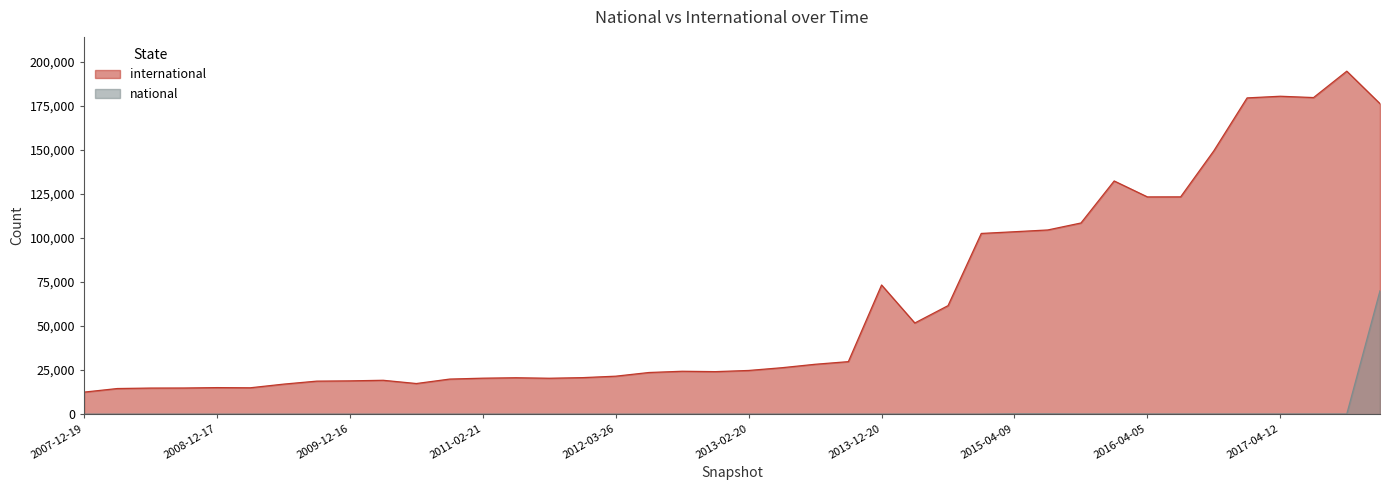

Where does the international series first go above 24777?

2013-05-21